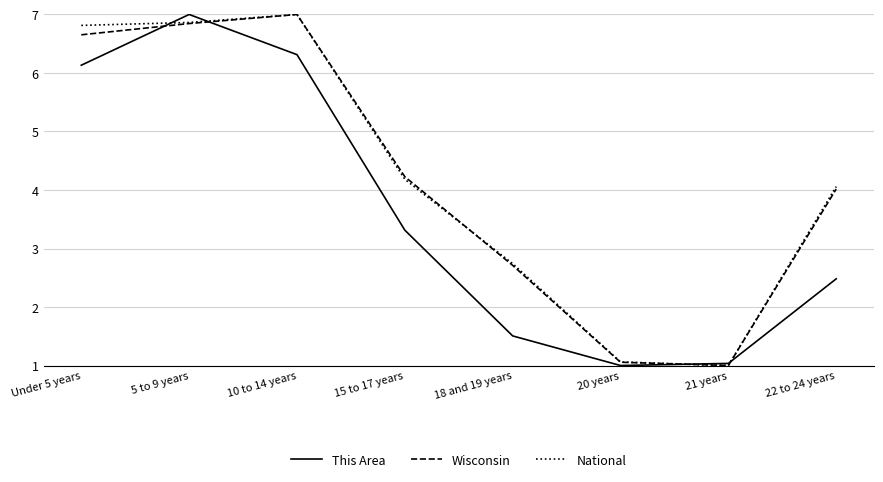

How many lines are shown in the chart?

3